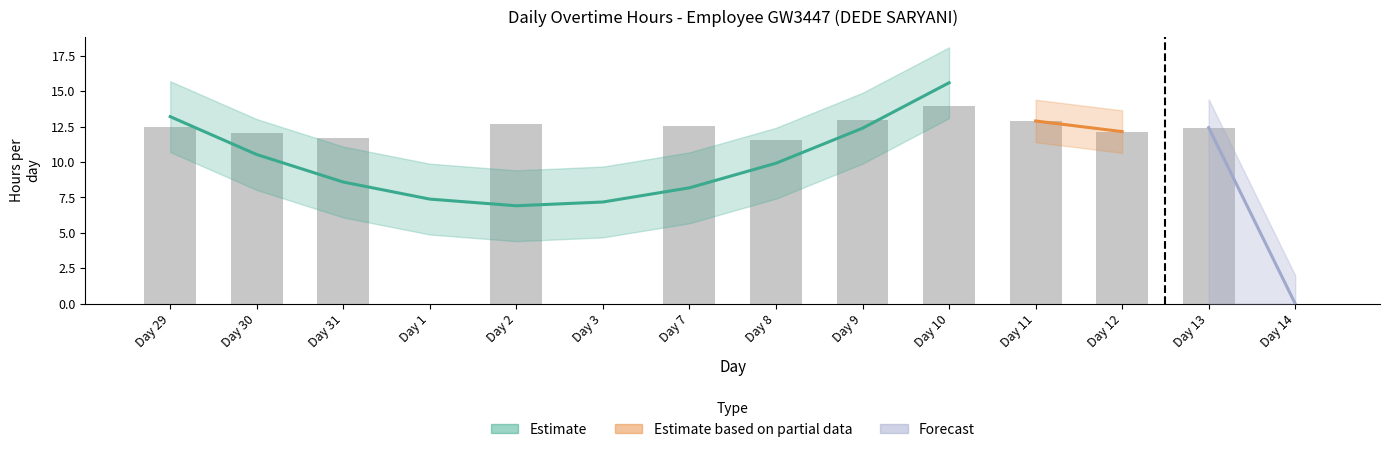

The value at Day 8 is 11.5. True or false?

True